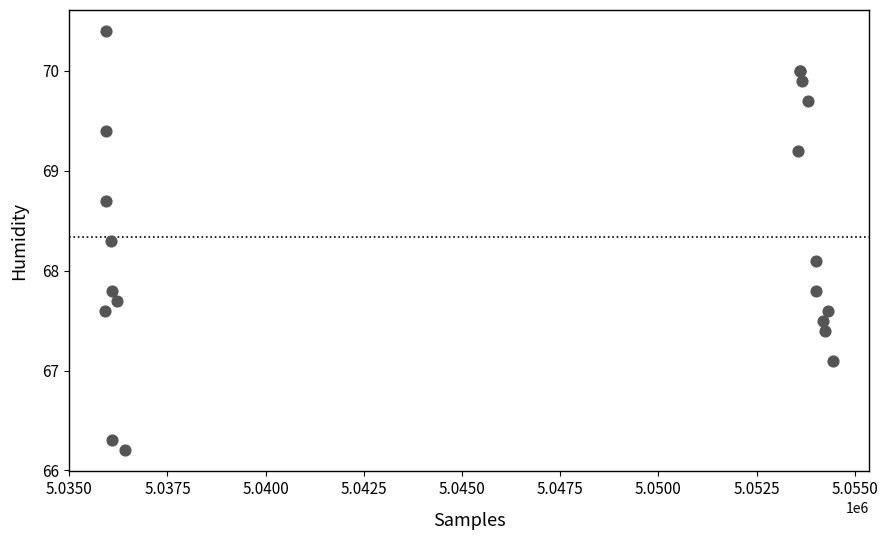

What Y value in the scatter plot is closest to 68?

68.1